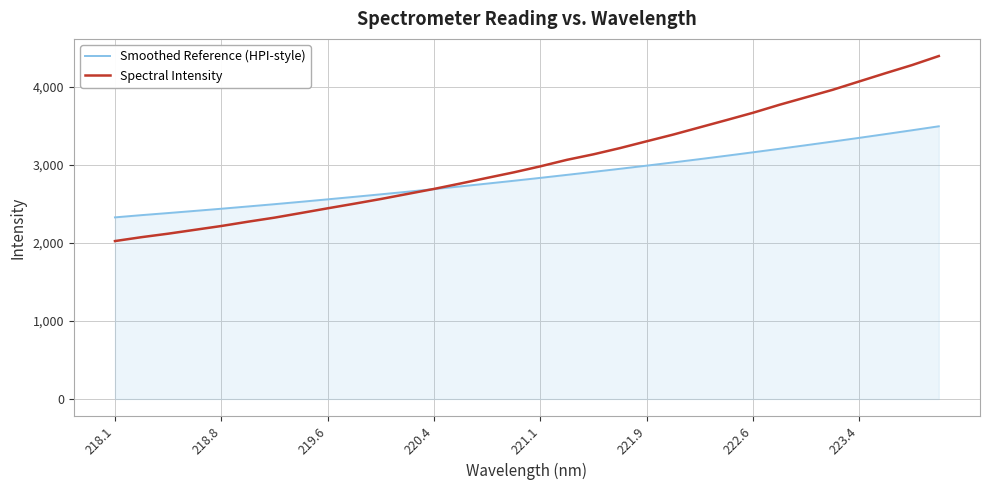

How many intersections are there between Spectral Intensity and Smoothed Reference (HPI-style)?

1